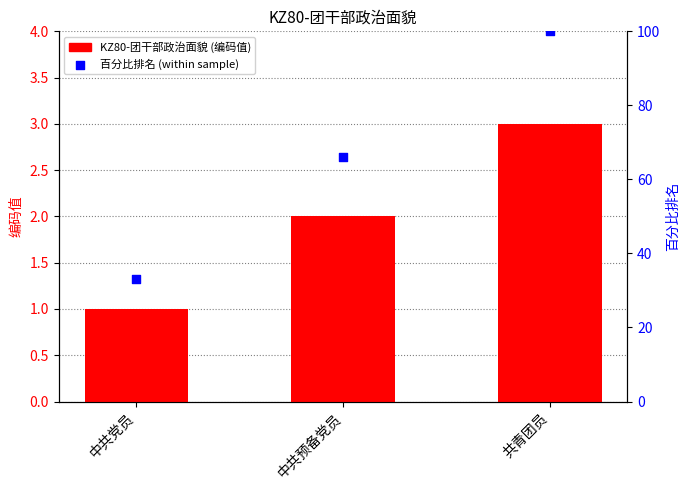

Which series reaches the minimum Y coordinate?

KZ80-团干部政治面貌